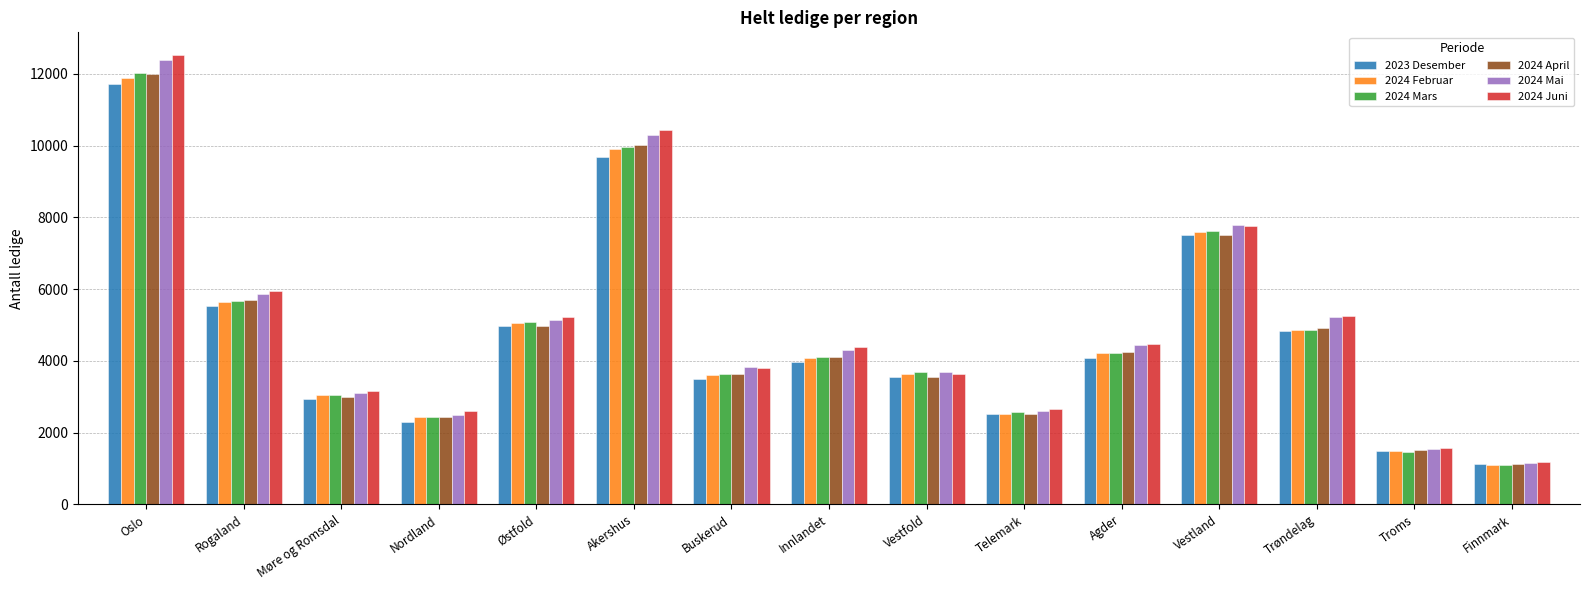

What is the average value of the 2024 Mars series?

4768